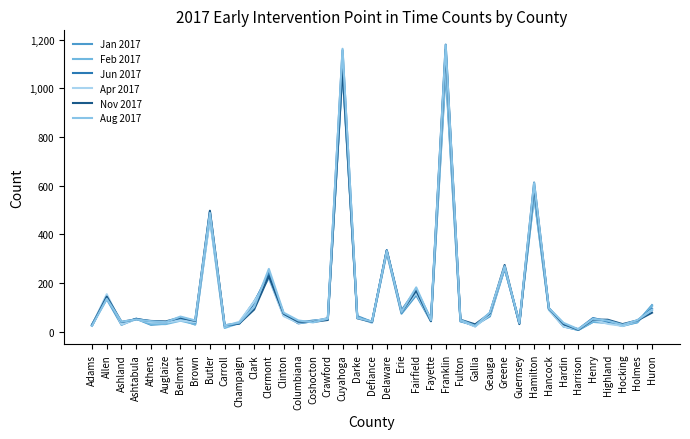

What is the difference between the maximum and second lowest values in the Jun 2017 series?

1158